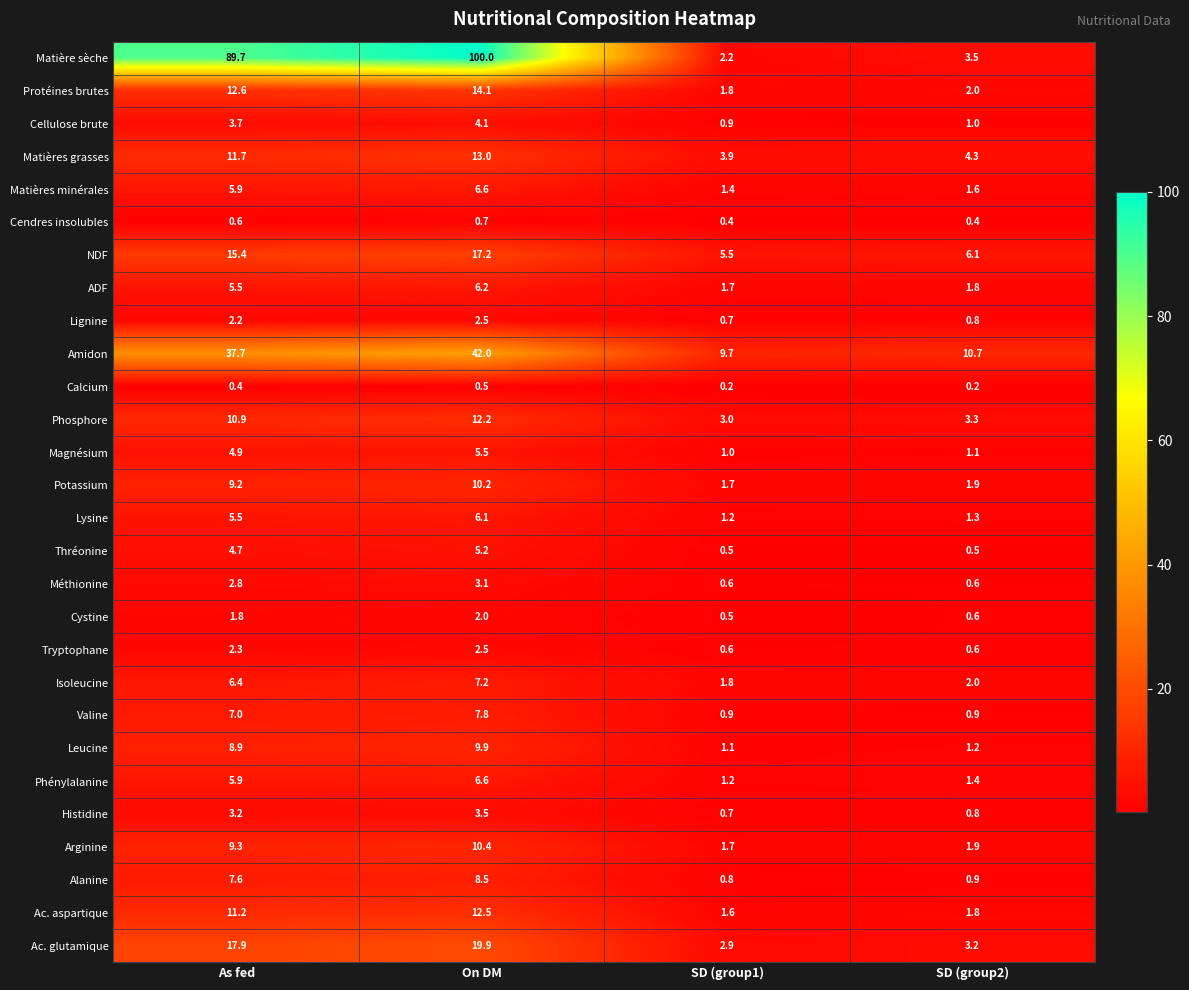

What is the sum of the Cystine values at As fed and SD (group1)?

2.3